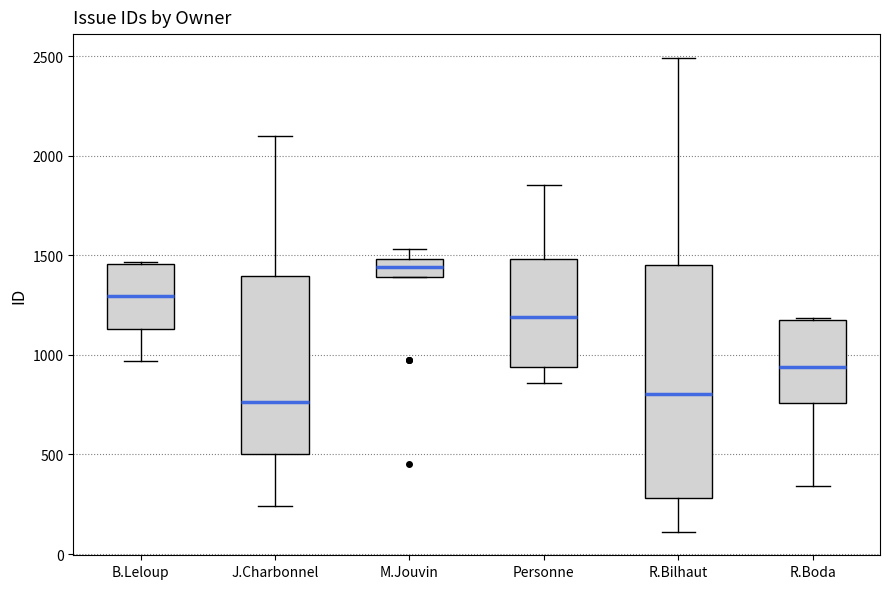

Comparing the boxes themselves (not the whiskers), which one is the tallest?

R.Bilhaut